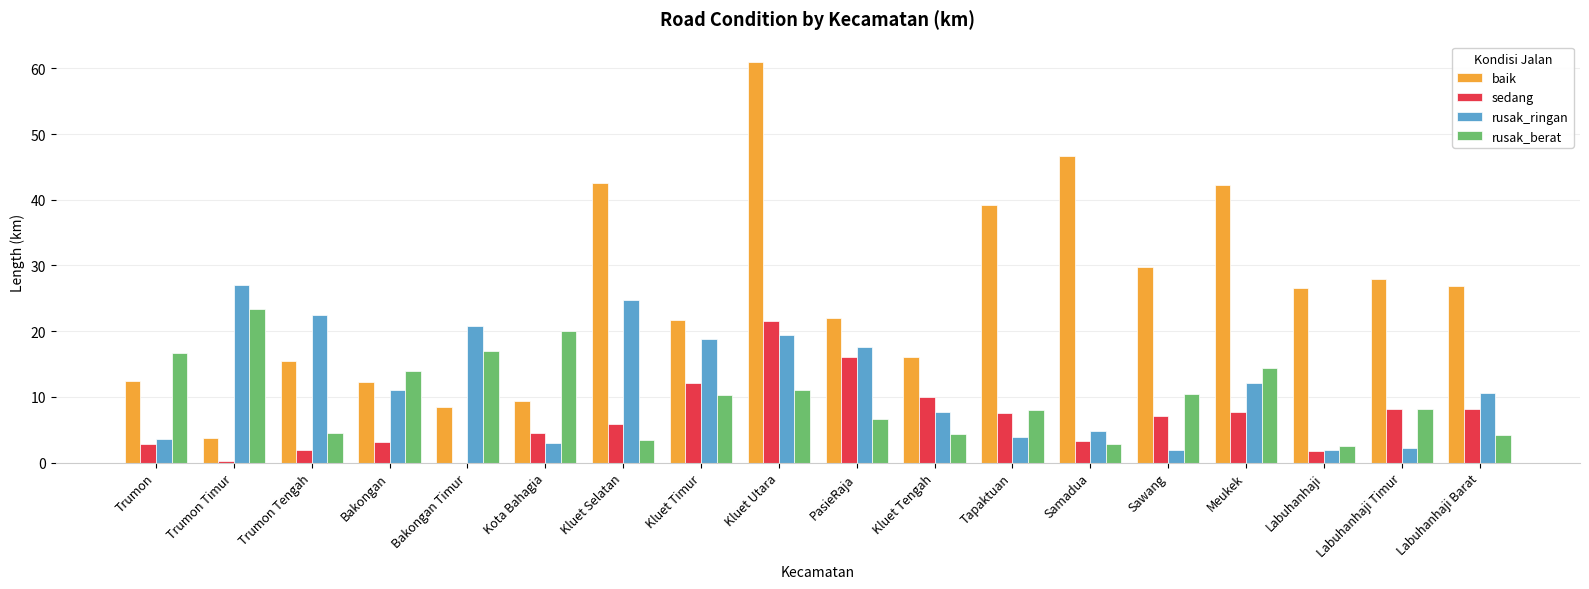

What is the sum of all rusak_berat values?

181.7